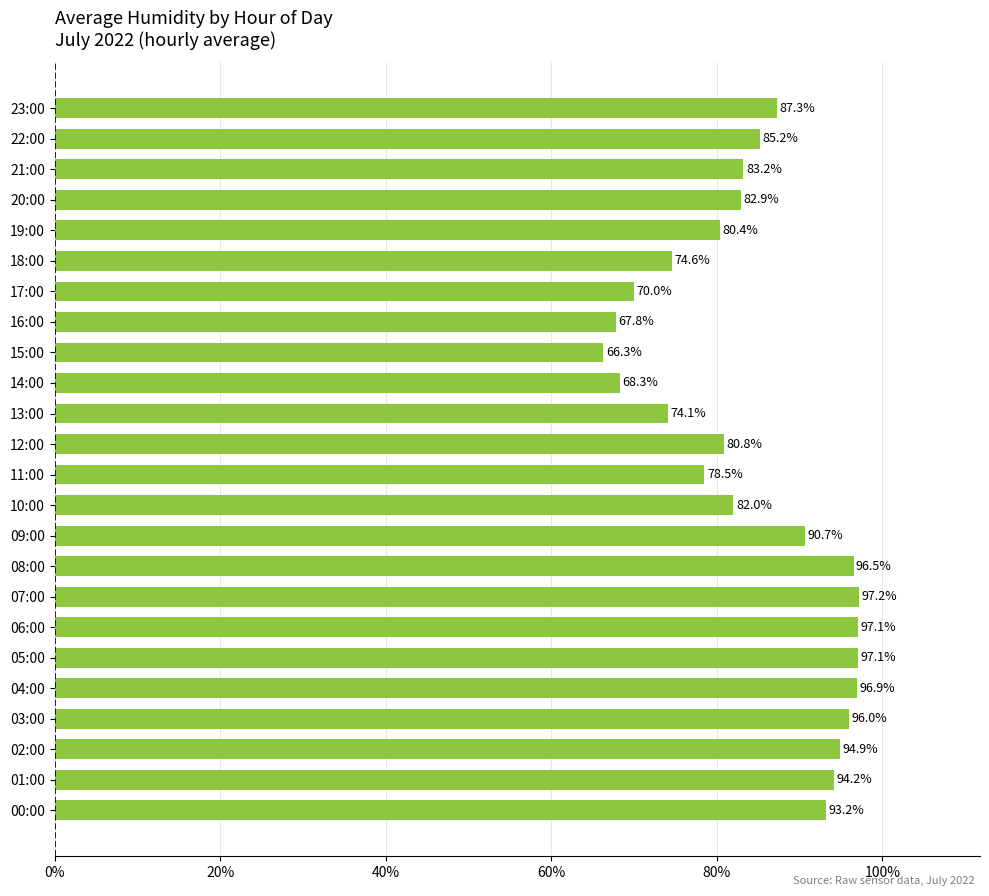

Which has a higher value, 17:00 or 23:00?

23:00